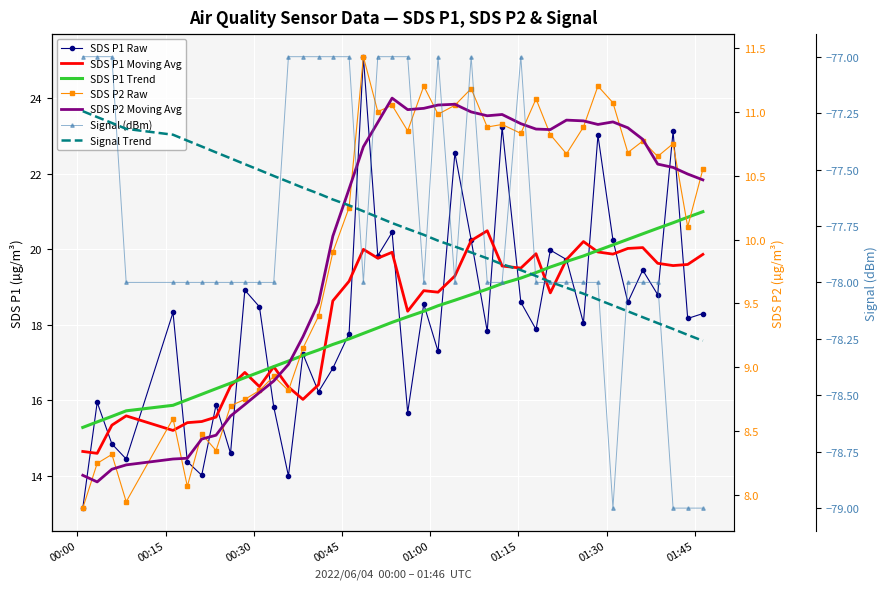

The SDS_P1 series shows 20.2 at 12. True or false?

False